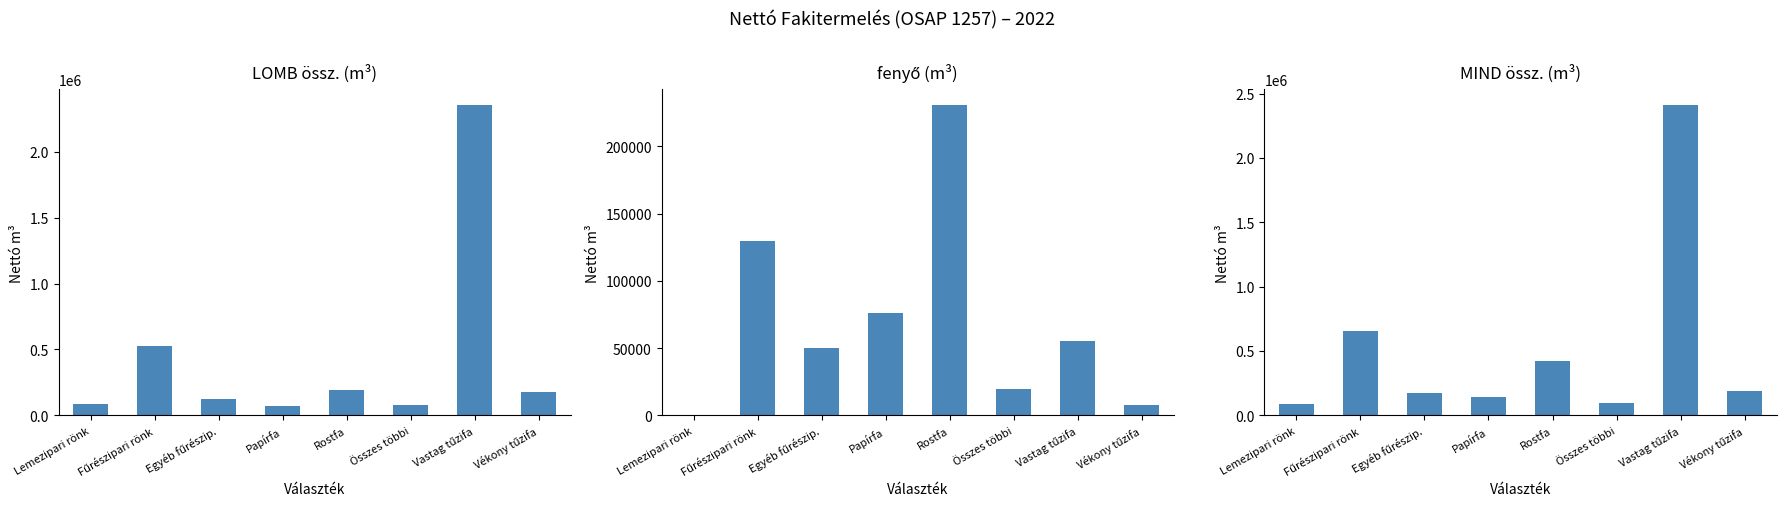

Reading left to right, list all the values displayed in this chart.

LOMB össz.: Lemezipari rönk=84975.0	Fűrészipari rönk=523994.9	Egyéb fűrészip.=120277.2	Papírfa=68921.3	Rostfa=192575.4	Összes többi=74881.4	Vastag tűzifa=2358088.8	Vékony tűzifa=179900.5
fenyő: Lemezipari rönk=0.0	Fűrészipari rönk=129283.5	Egyéb fűrészip.=49894.7	Papírfa=75806.6	Rostfa=230874.2	Összes többi=19921.0	Vastag tűzifa=55140.1	Vékony tűzifa=7504.9
MIND össz.: Lemezipari rönk=84975.0	Fűrészipari rönk=653278.4	Egyéb fűrészip.=170171.9	Papírfa=144727.9	Rostfa=423449.6	Összes többi=94802.3	Vastag tűzifa=2413228.9	Vékony tűzifa=187405.4